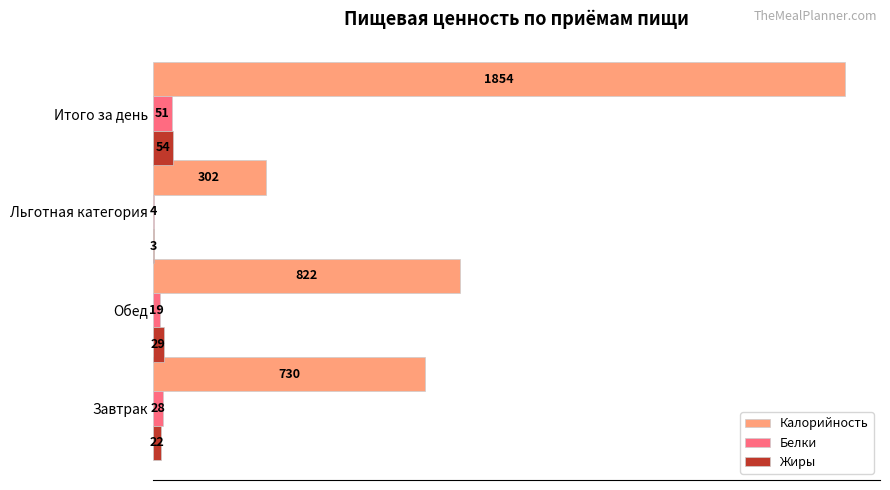

What is the maximum value shown in the chart?

1854